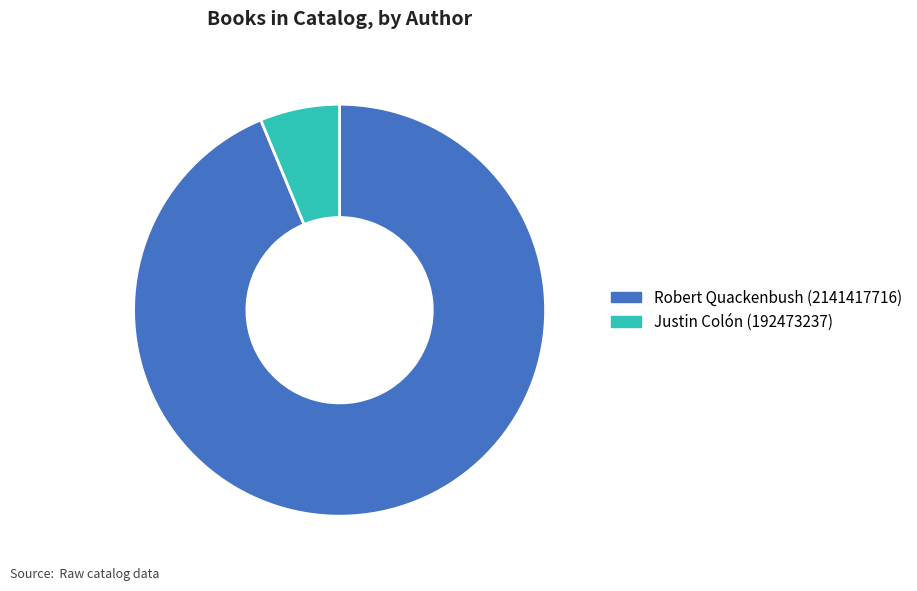

Which category has the smallest portion of the pie?

Justin Colón (192473237)